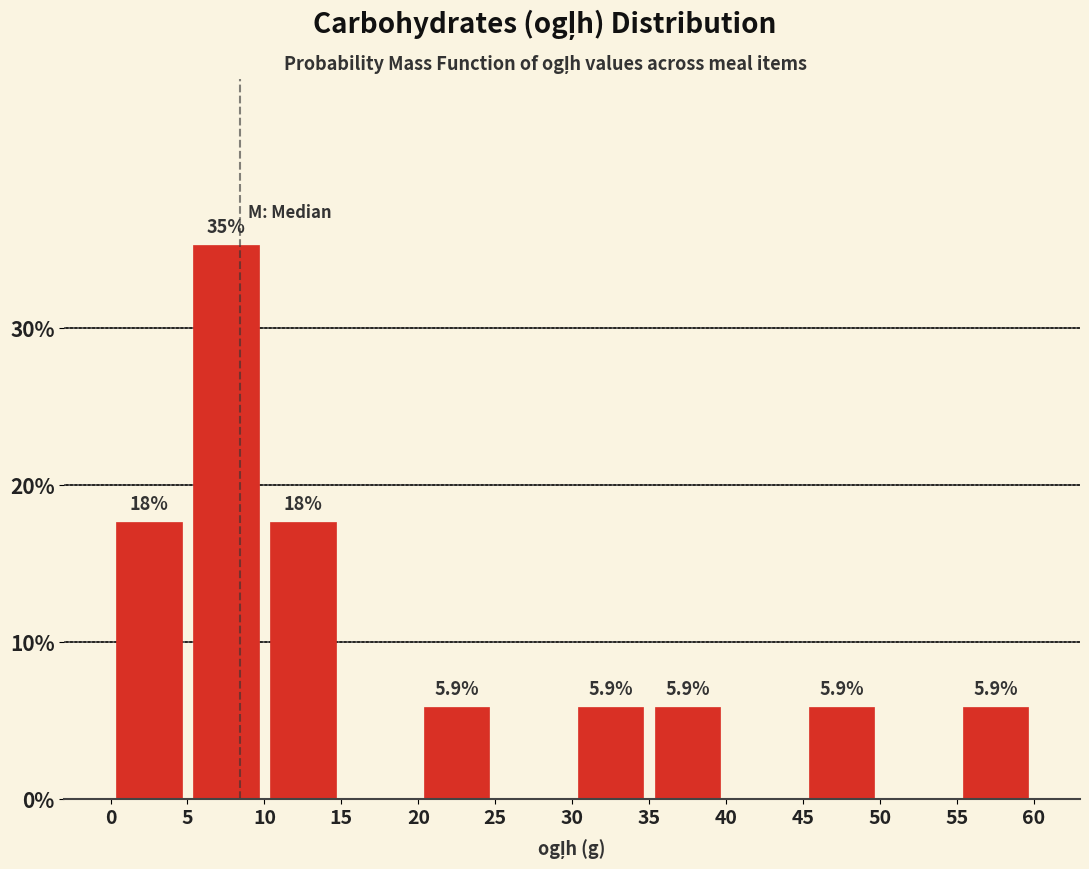

Which range on the x-axis has the tallest bar?

5 to 10